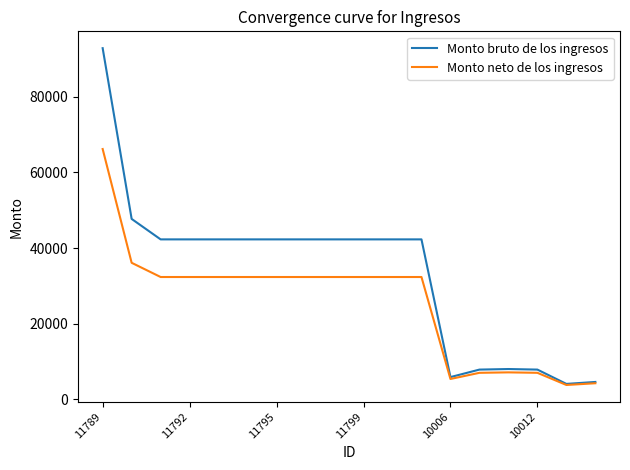

What is the maximum value shown in the chart?

92867.0